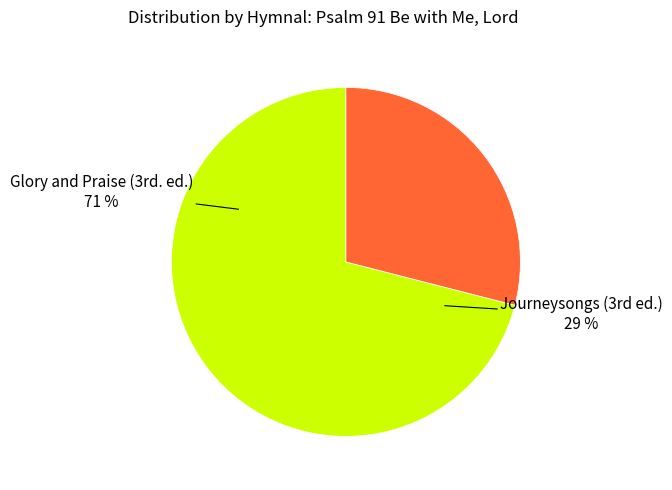

Which category accounts for the majority?

Glory and Praise (3rd. ed.)